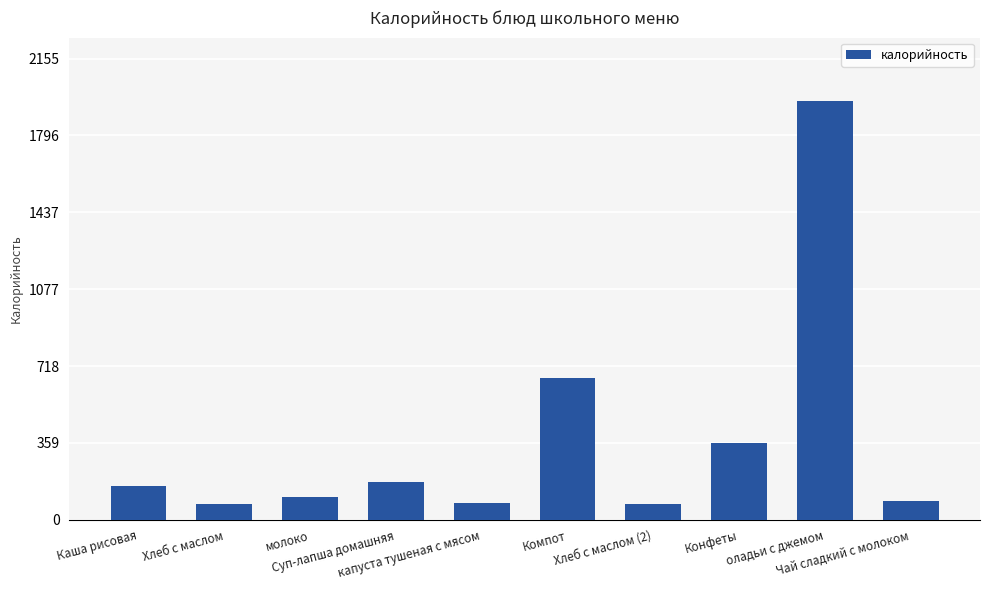

What is the difference between the maximum and minimum values?

1883.5